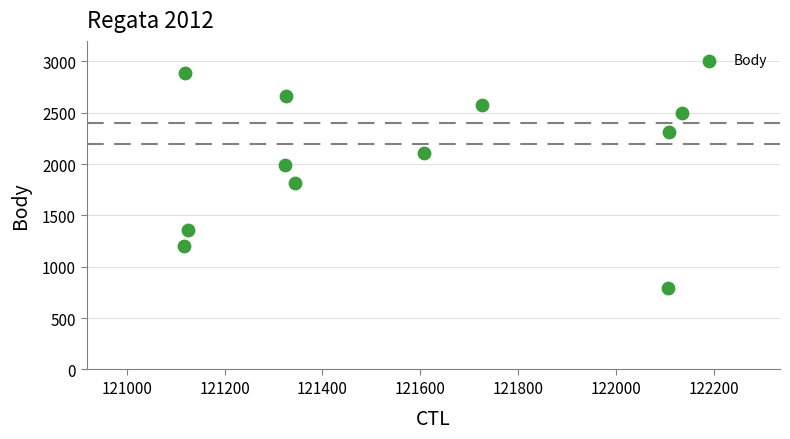

What is the average X value?

121549